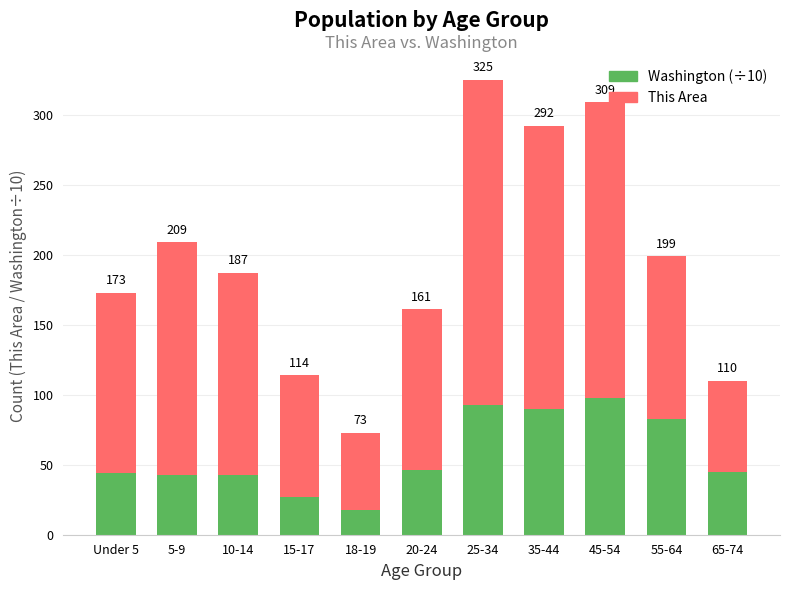

Rank the series at Under 5 from lowest to highest value.

Washington (÷10), This Area